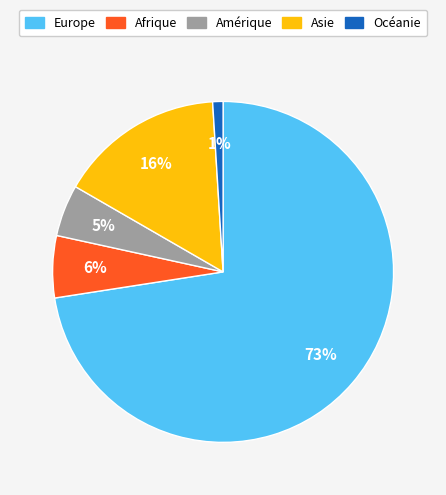

To the nearest percent, what is the average slice percentage?

20%